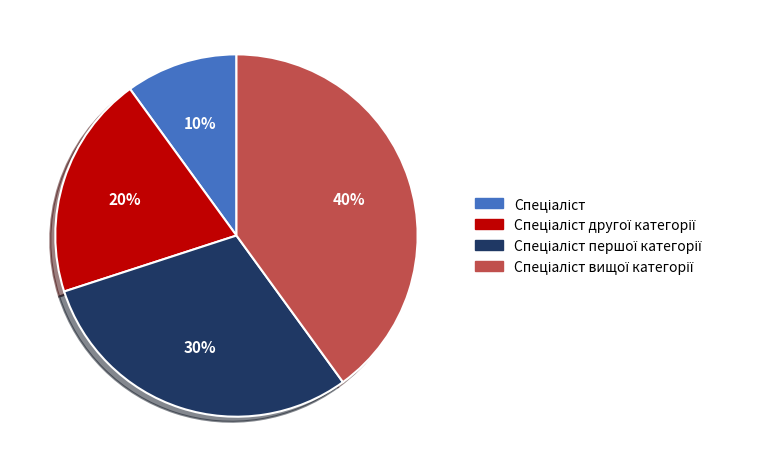

Does any single category account for the majority?

No